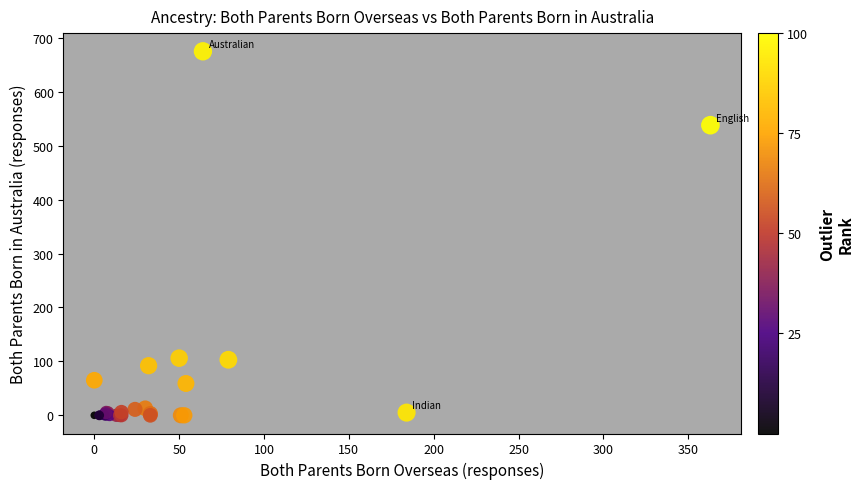

What Y value in the scatter plot is closest to 337?

538